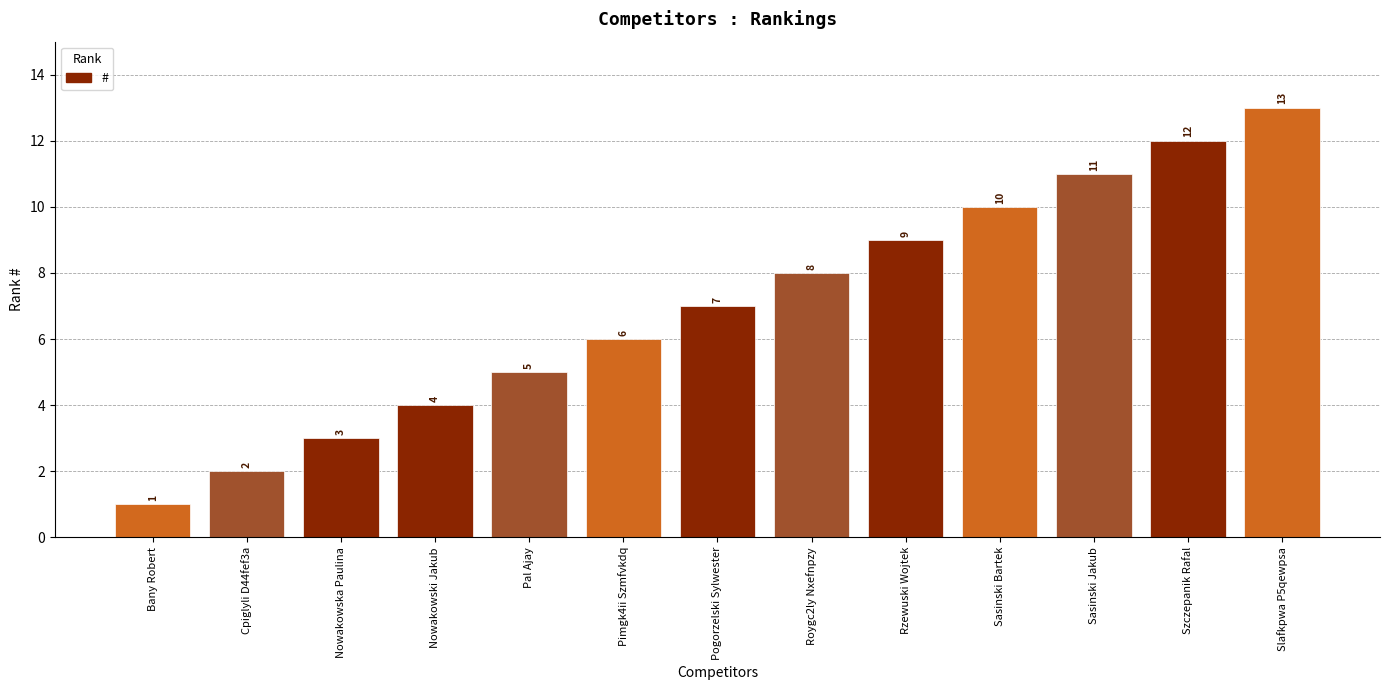

True or false: the data shows 1 at Bany Robert.

True